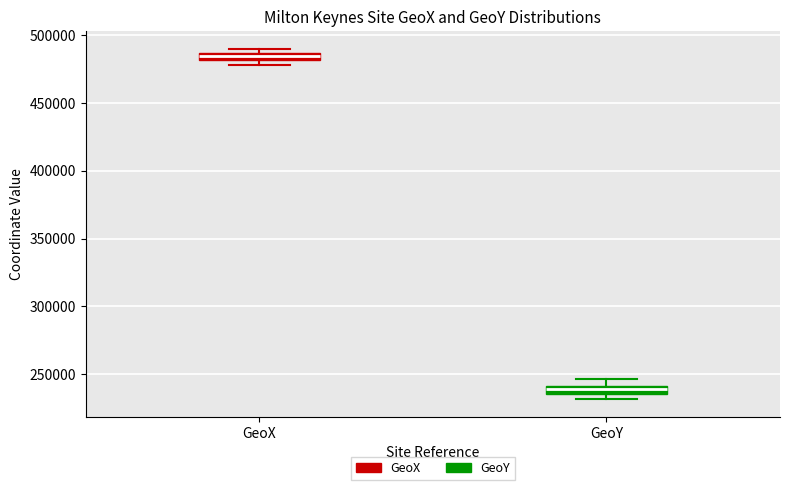

Where is the upper edge of the box for GeoX on the y-axis? The values are not printed on the chart, so give them approximately, as read against the axis.

485000